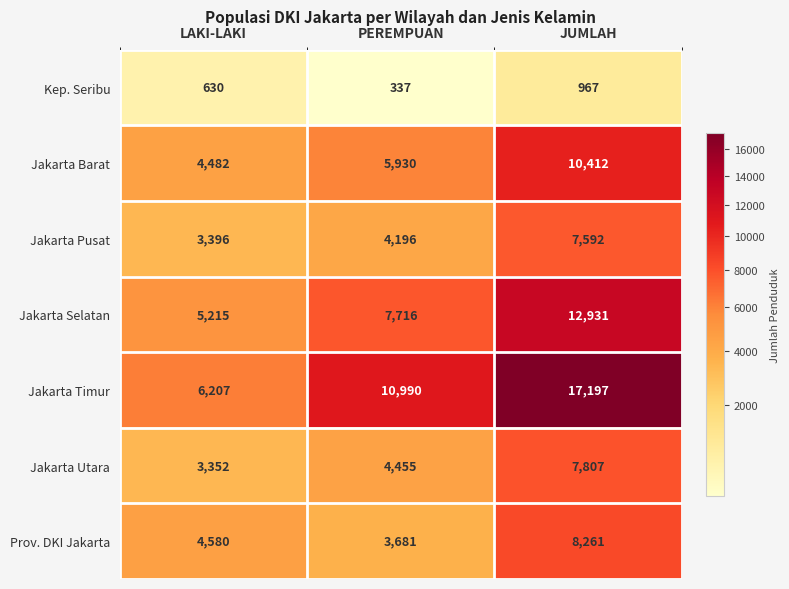

Between PEREMPUAN and JUMLAH, which series saw the biggest shift?

Jakarta Timur